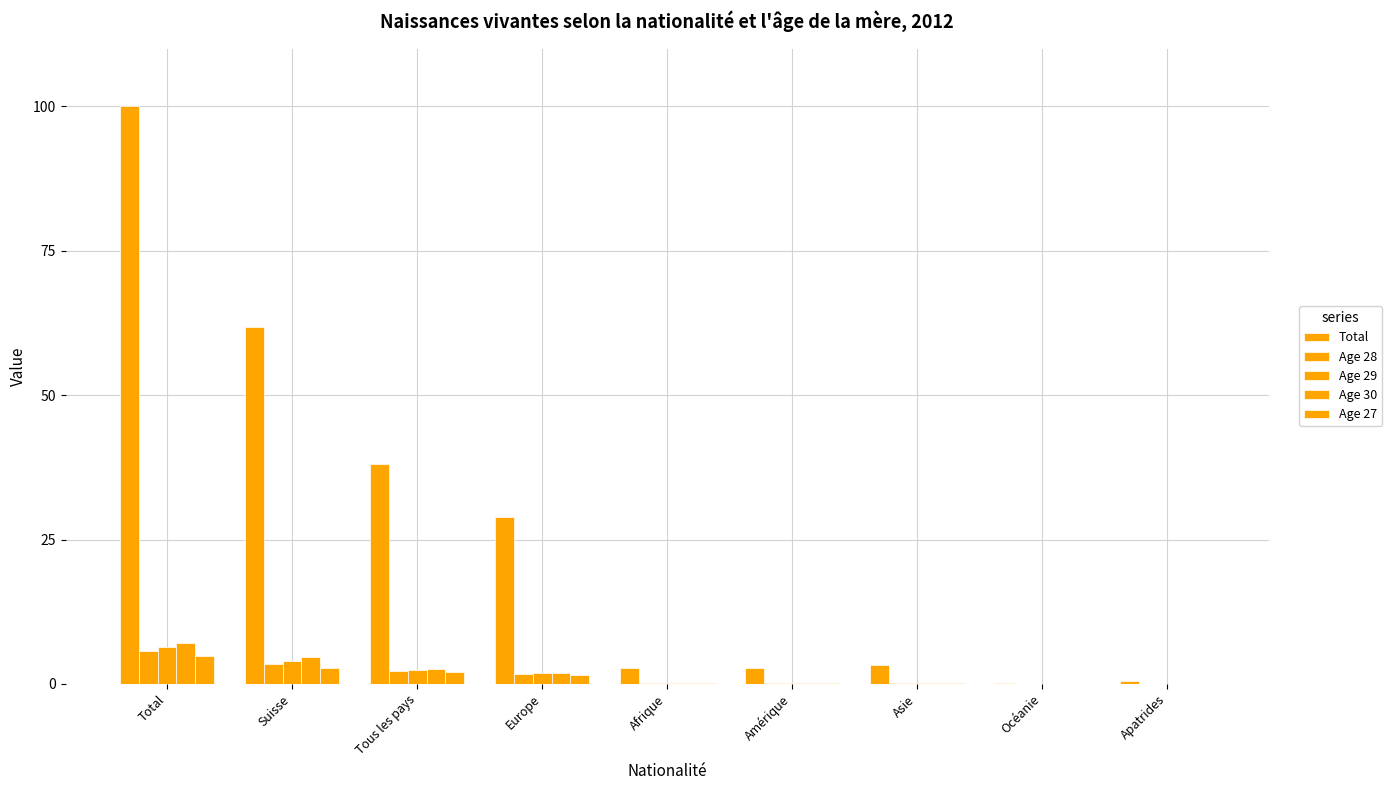

Is the value of Age 27 at Apatrides greater than the value of Age 28 at Apatrides?

Yes